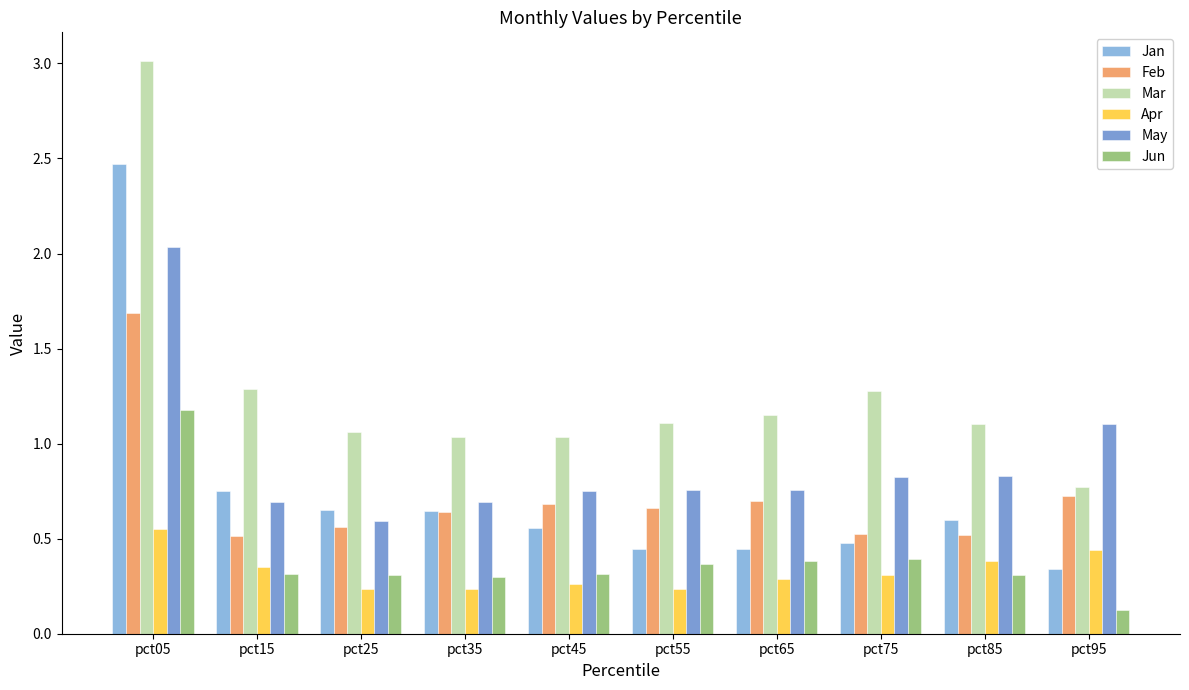

The value of Jun at pct45 is 0.3. True or false?

True